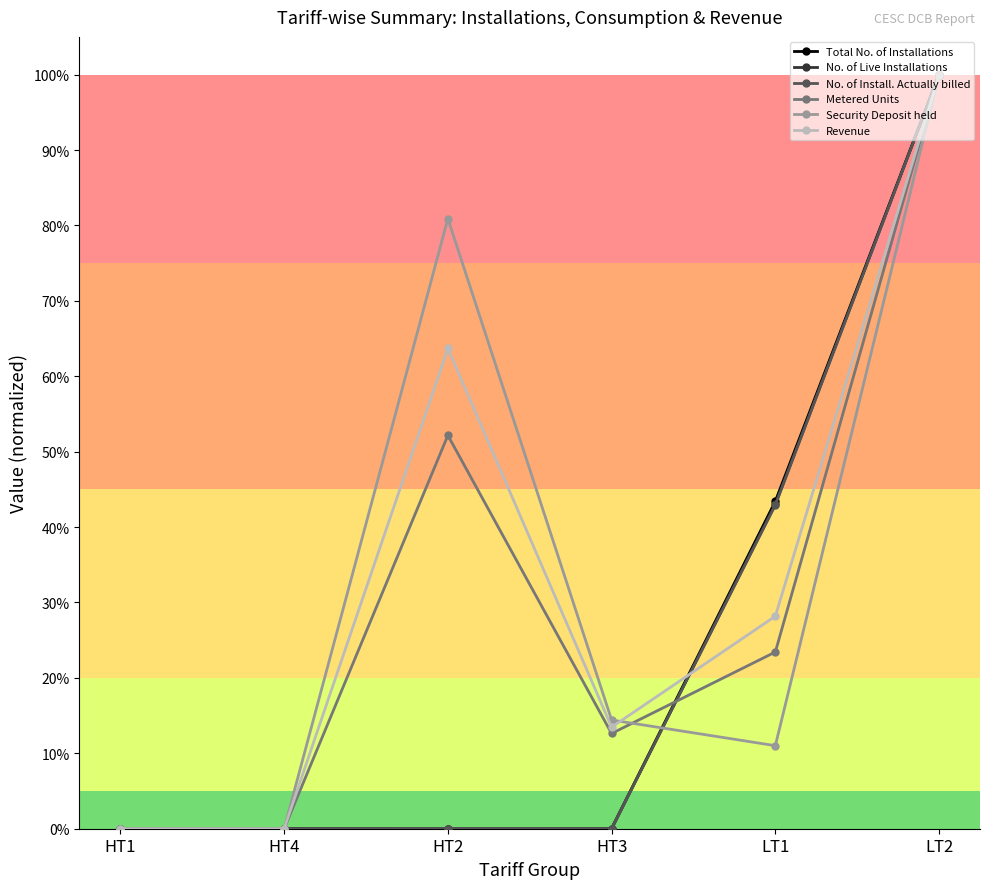

What position from the left is HT2?

3